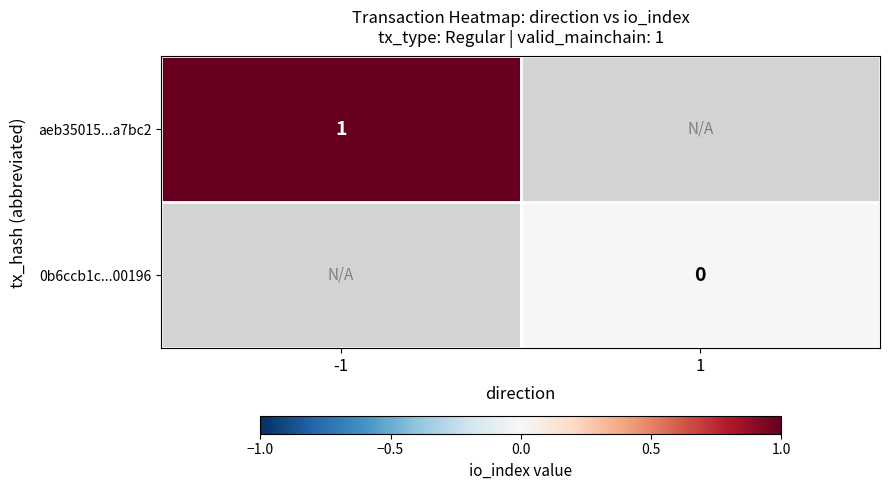

The aeb35015...a7bc2 series shows 1 at -1. True or false?

True